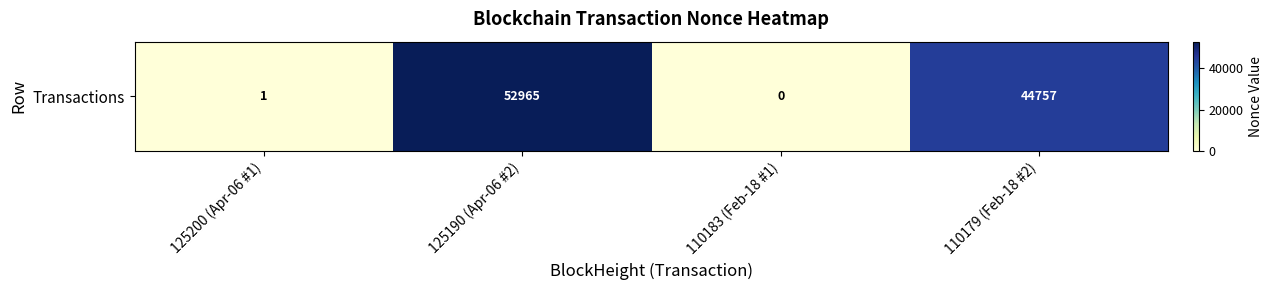

Where is the data nearest to the value 26482?

110179 (Feb-18 #2)